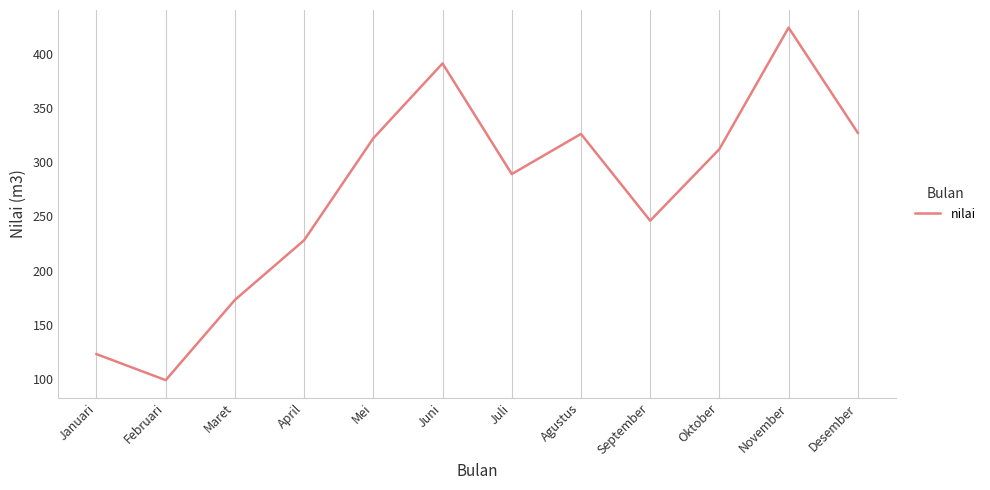

Approximately how many times larger is the value at Oktober compared to Agustus?

1.0